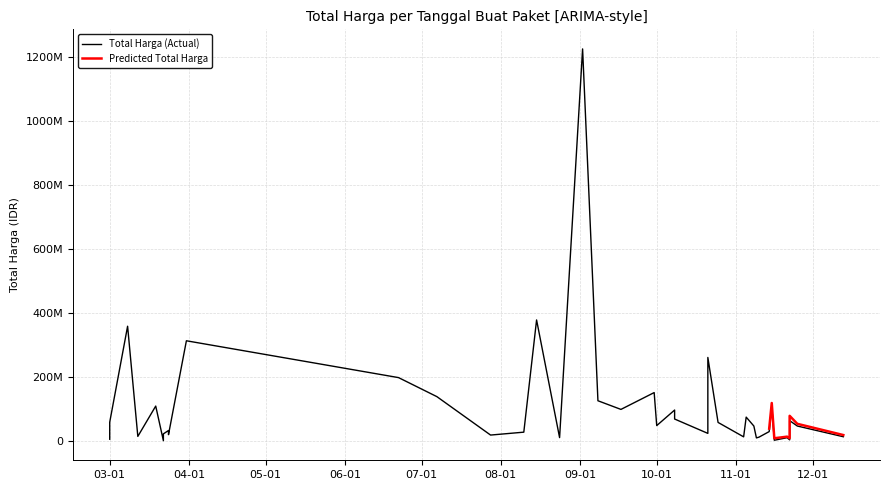

Is the value of Predicted Total Harga at 2022-07-28 greater than the value of Total Harga (Actual) at 2022-10-01?

No